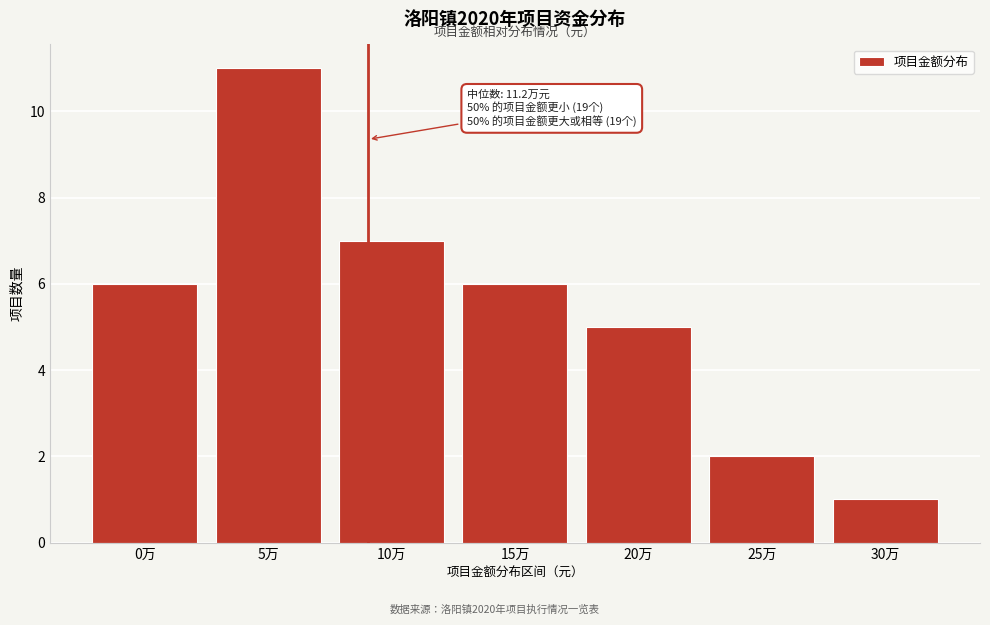

Reading left to right, list all the values displayed in this chart.

0万=6	5万=11	10万=7	15万=6	20万=5	25万=2	30万=1